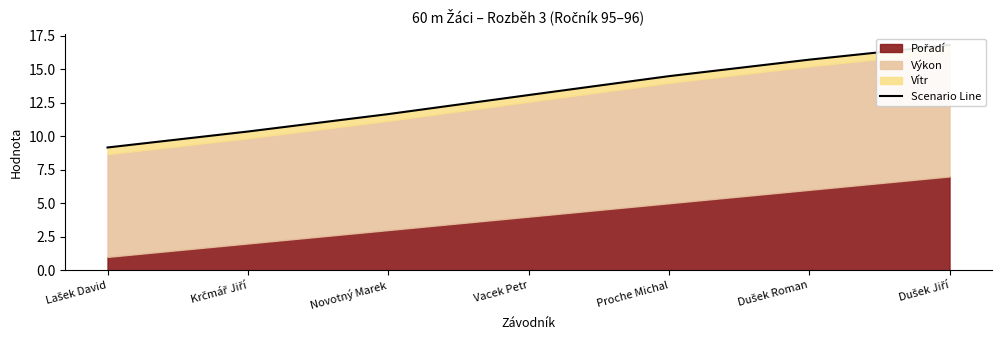

What is the label of the 4th point from the right?

Vacek Petr